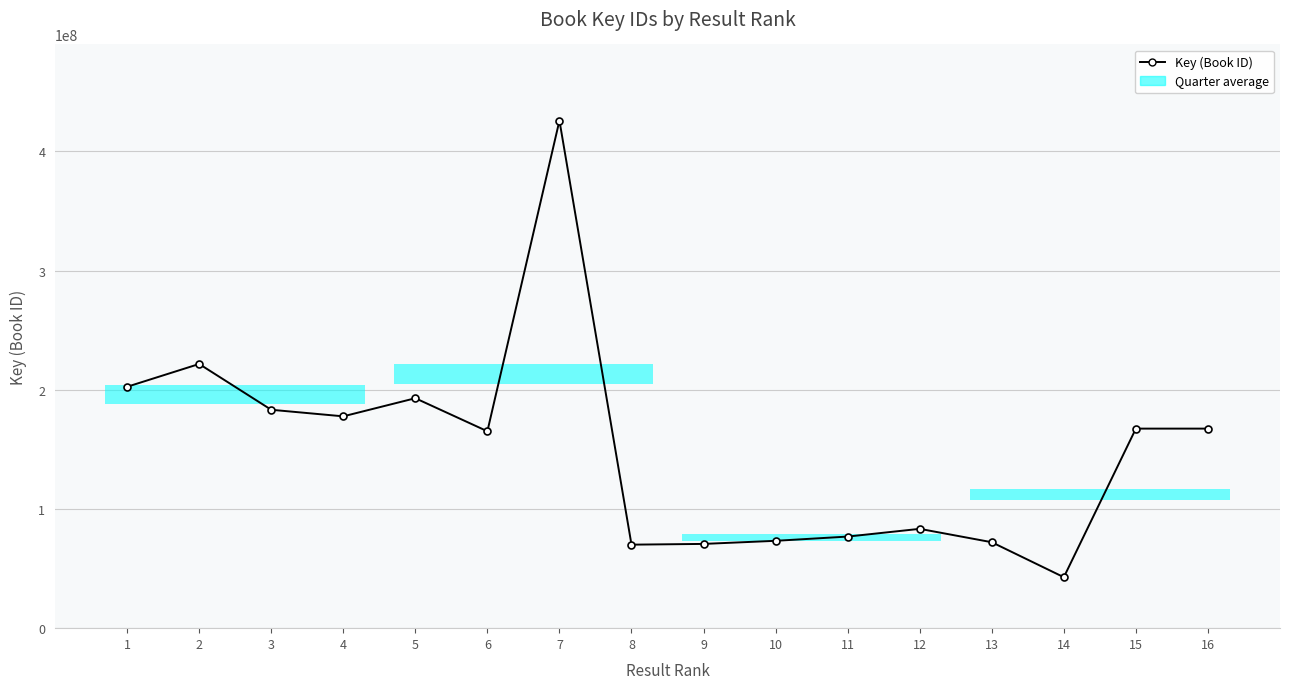

How many distinct data groups are displayed?

1